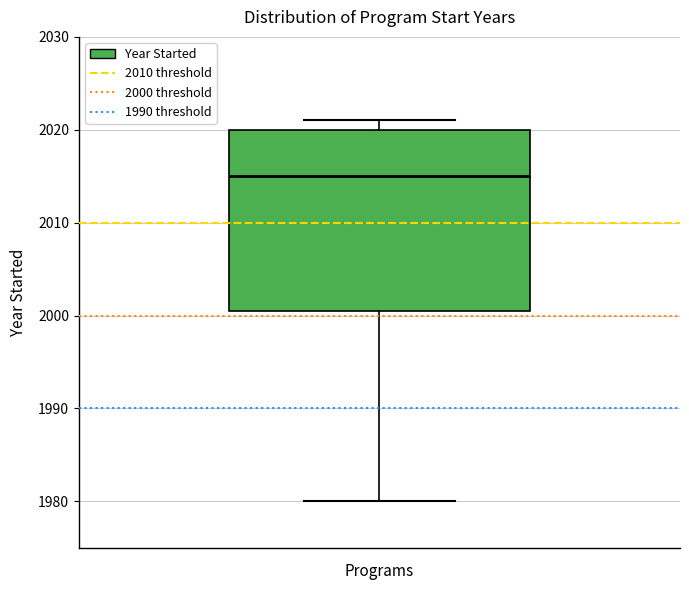

Read this box plot against the y-axis: the position of the median line, the range covered by the box, and the ends of both whiskers. The values are not printed on the chart, so give them approximately, as read against the axis.

median 2015, box 2001 to 2020, whiskers 1980 to 2021